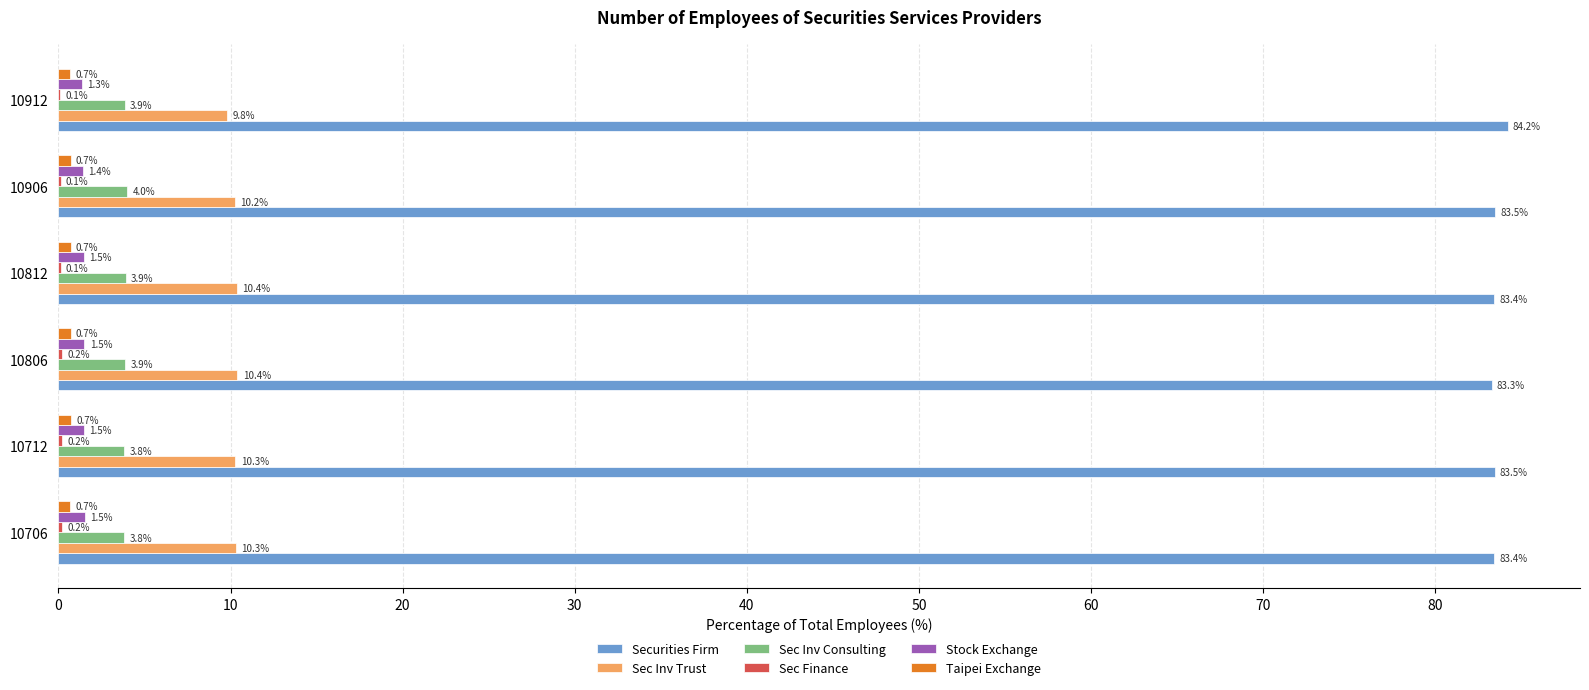

What is the total value across all series at 10812?

100.0